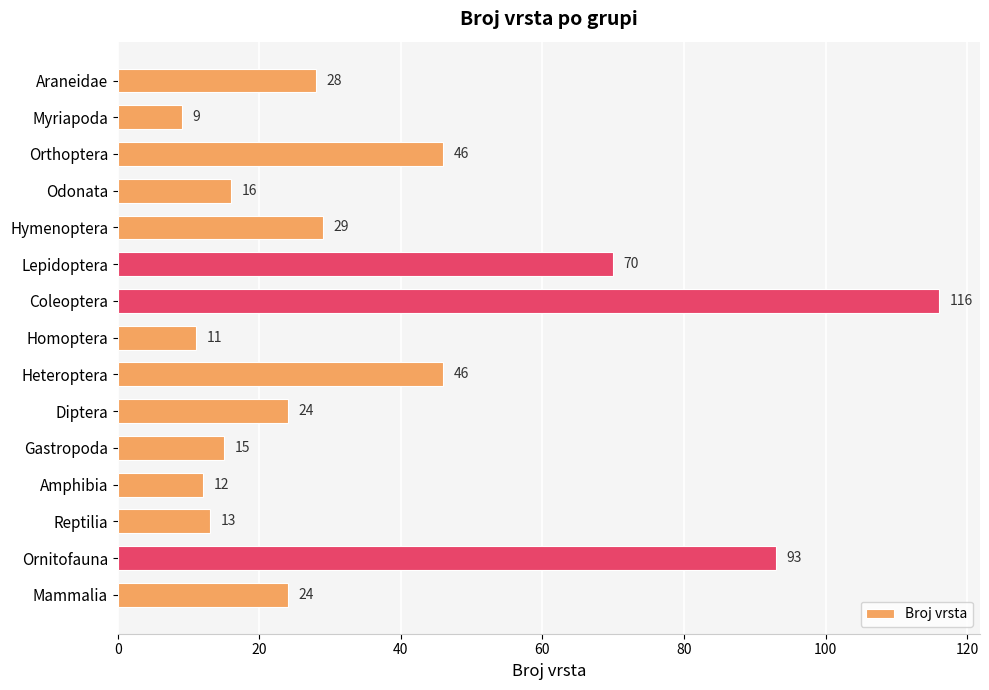

What is the smallest value displayed?

9